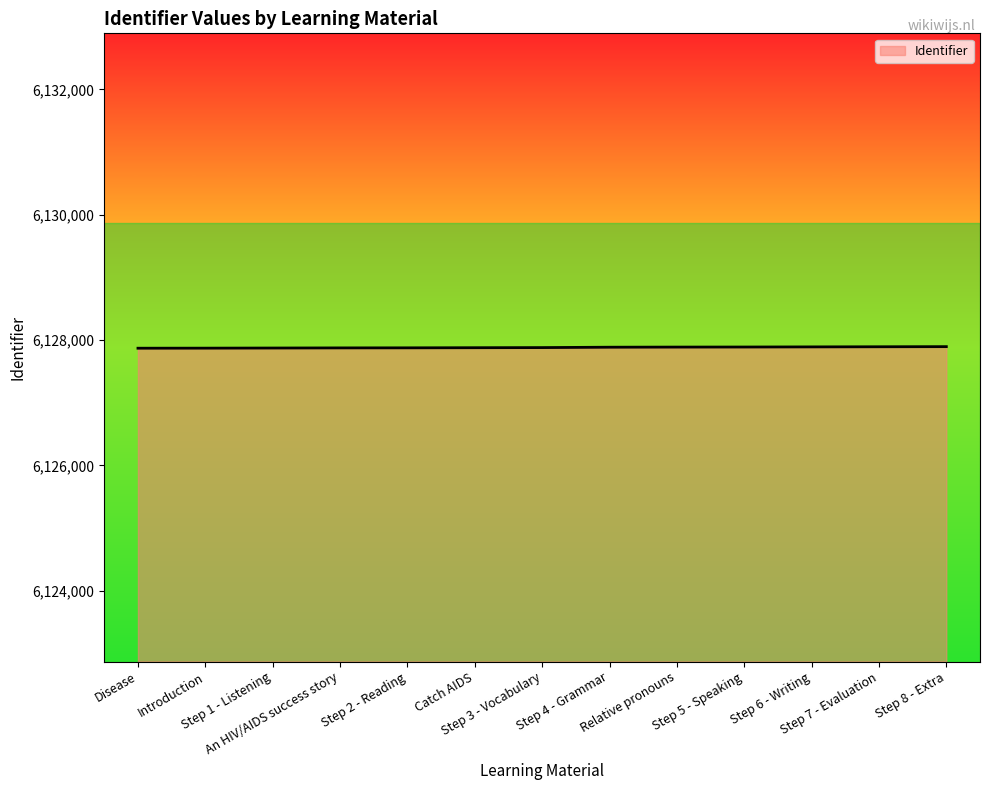

What is the sum of the values at Introduction and Step 1 - Listening?

12255744